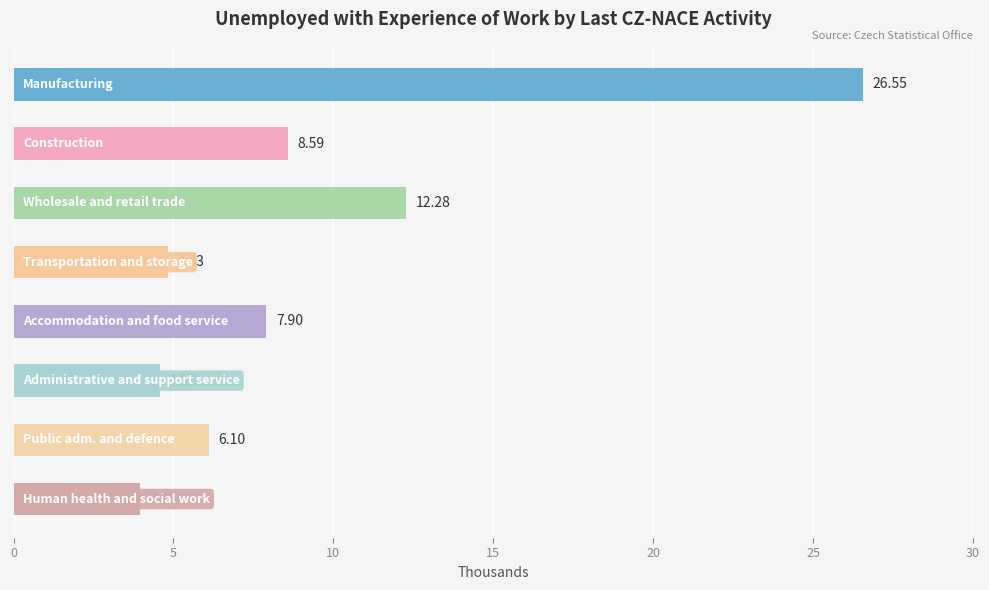

What is the difference between the maximum and second lowest values?

22.0